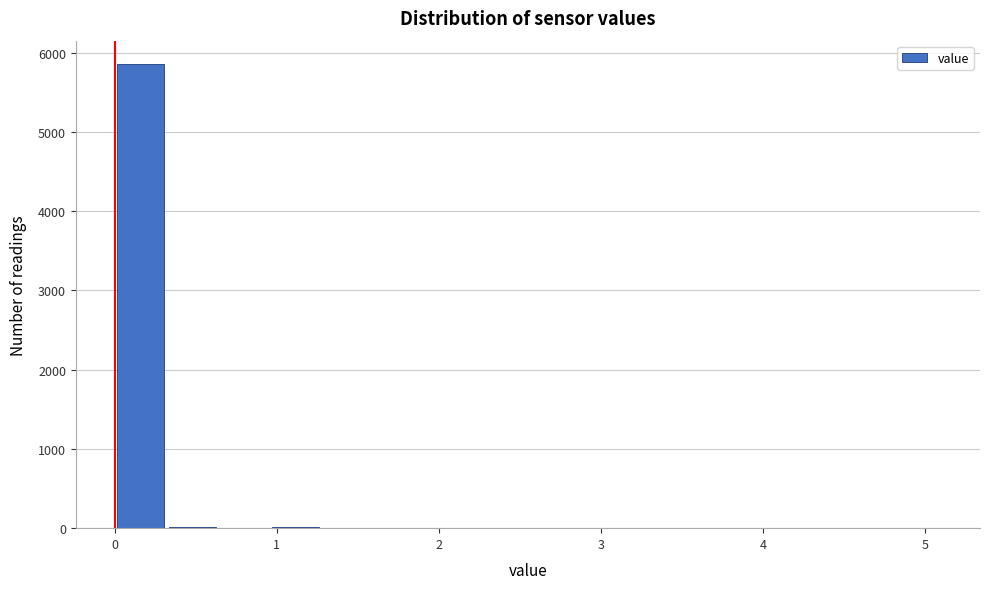

Around what value on the x-axis is the tallest bar? Give the approximate position of its centre, as read against the axis.

0.2